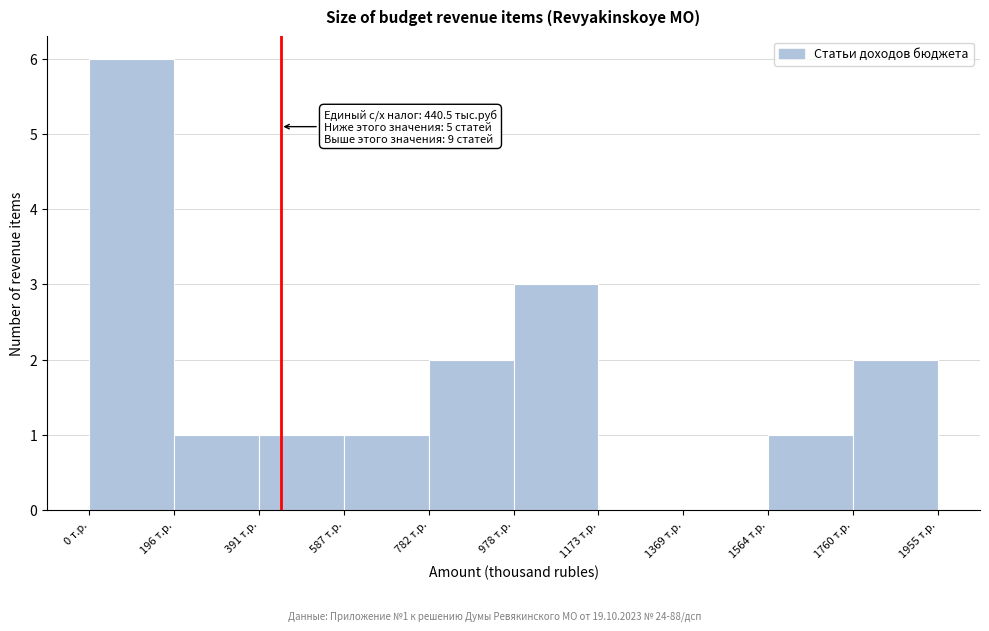

Which range on the x-axis has the tallest bar?

0 to 200